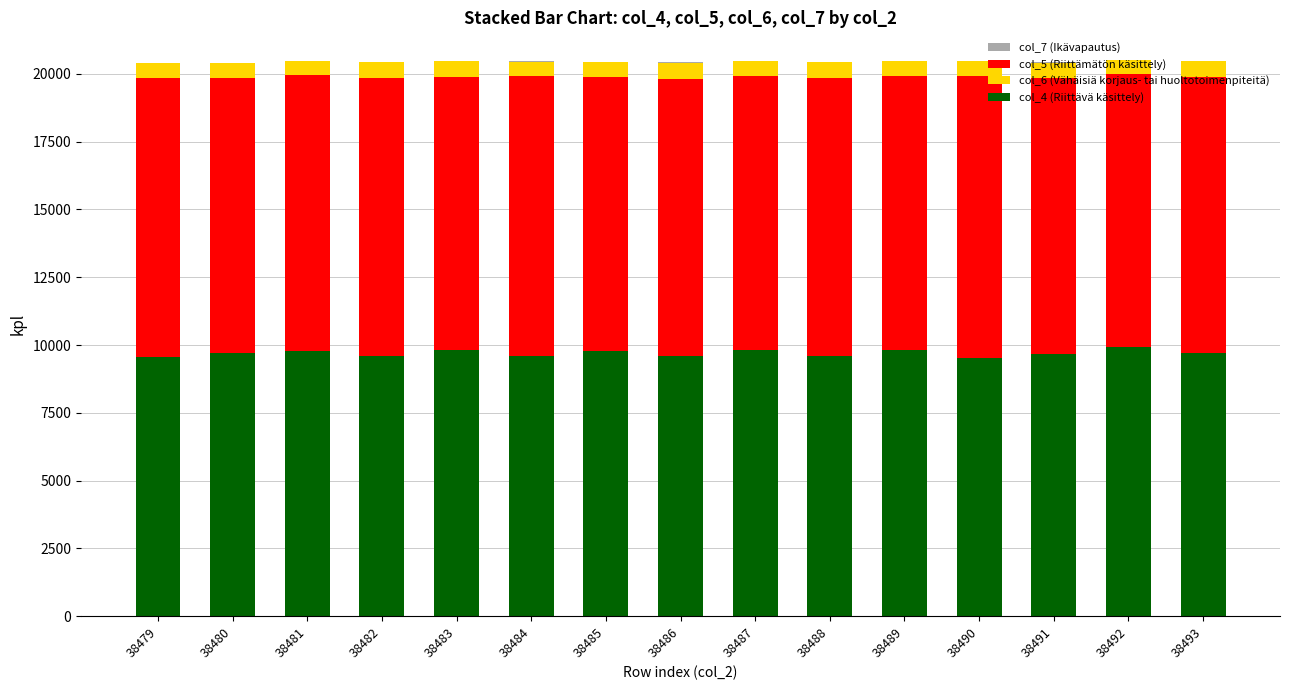

How many series are shown in this chart?

4